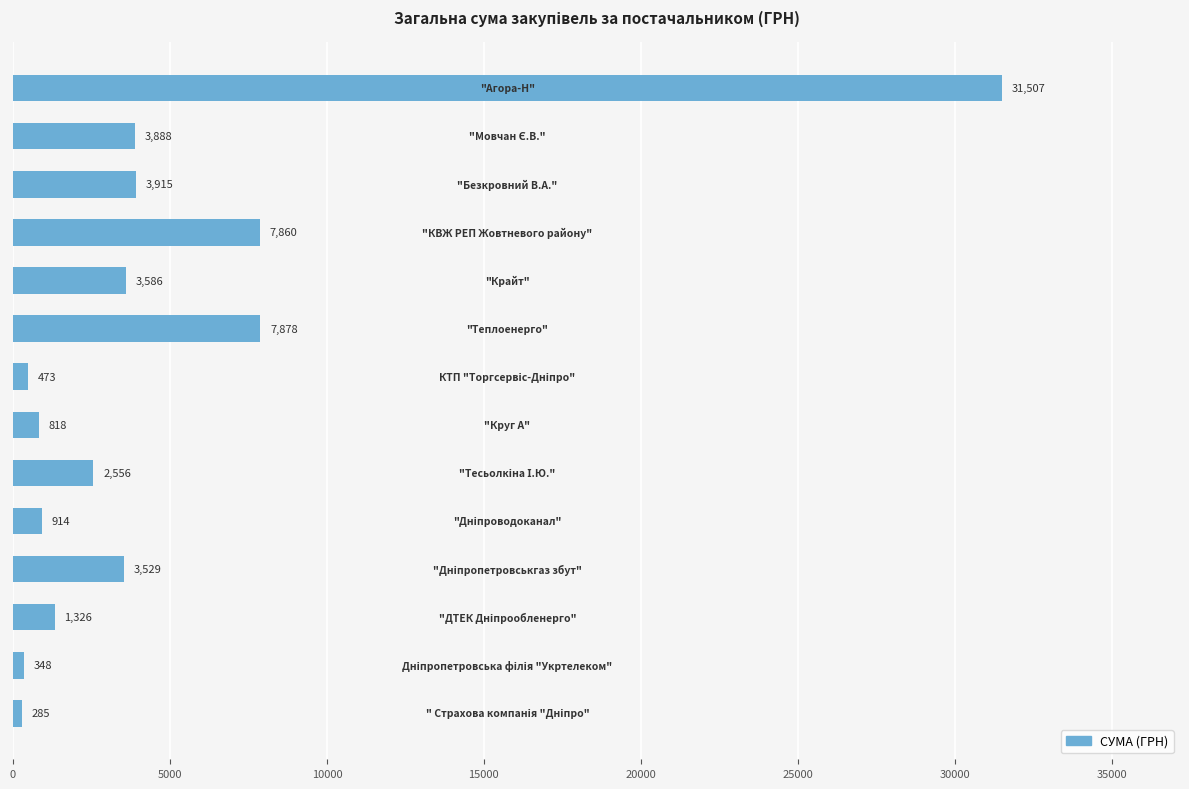

What is the greatest value displayed?

31507.5